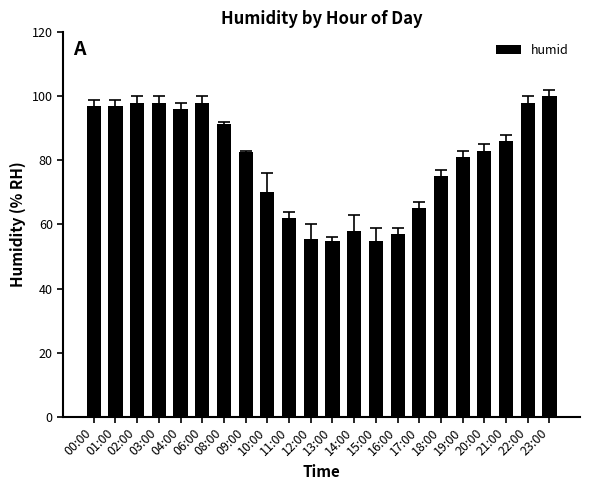

What is the sum of all values?

1758.5